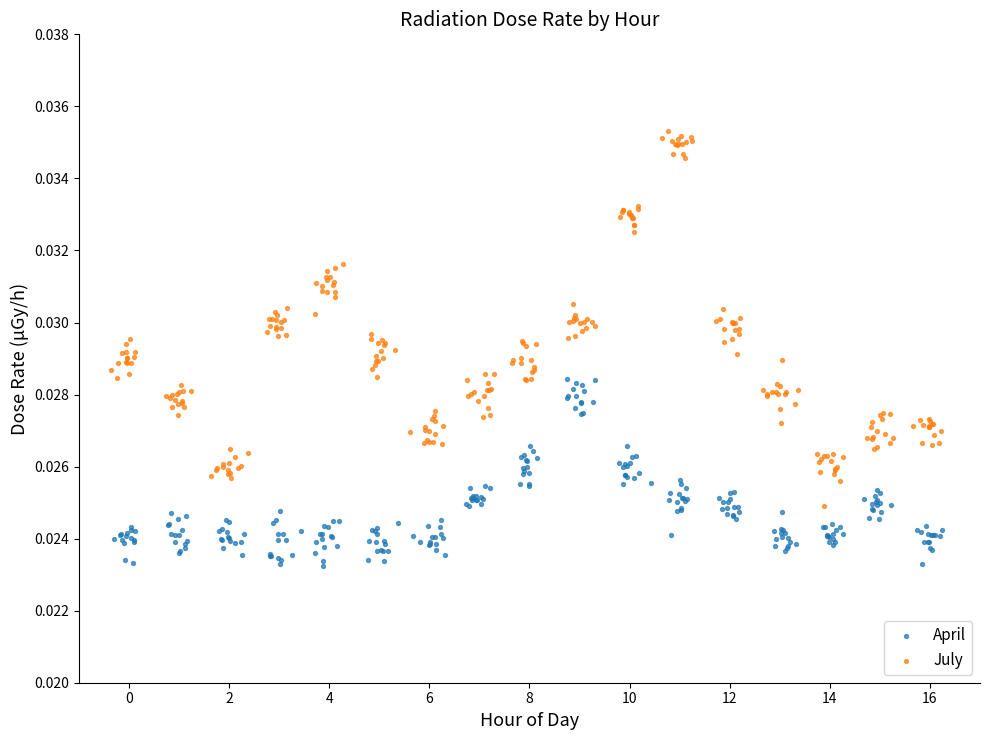

Which series has the largest Y range (max minus min)?

July